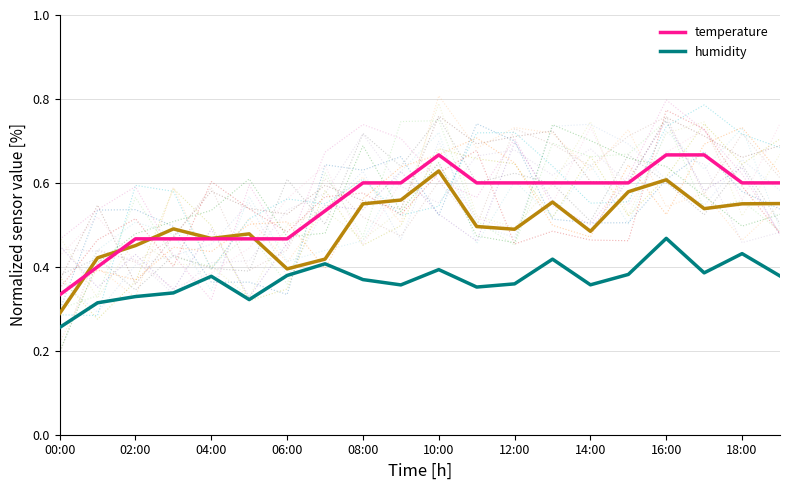

Which category has the highest value in the humidity series?

16:00